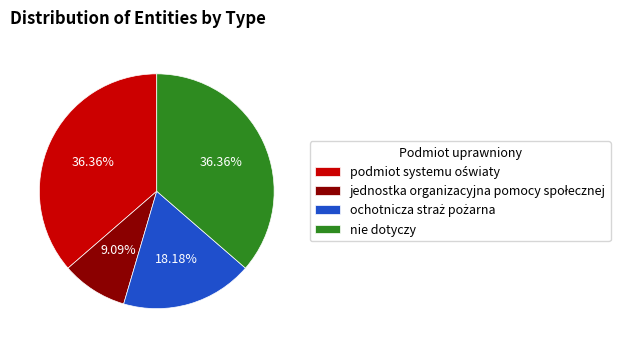

Count the number of slices in the pie.

4